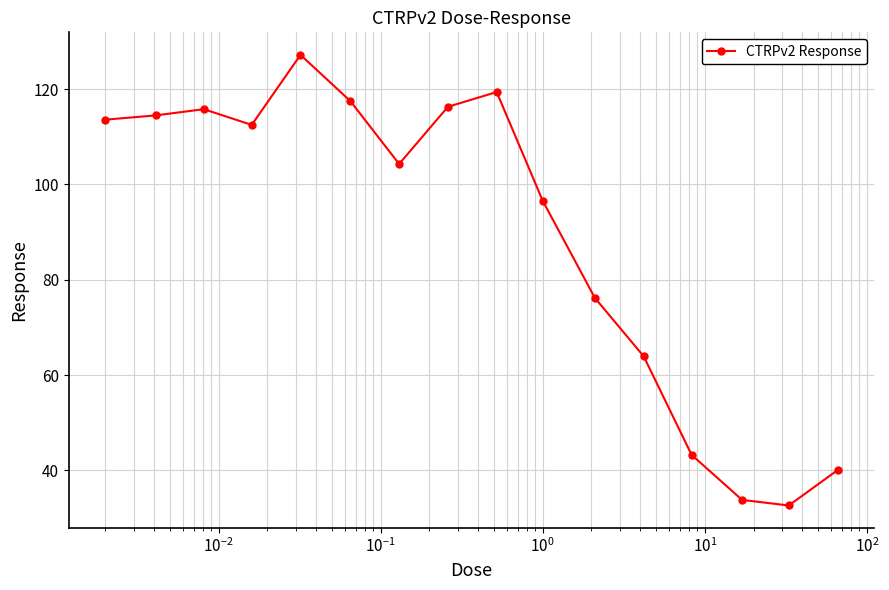

What is the sum of all values?

1427.5